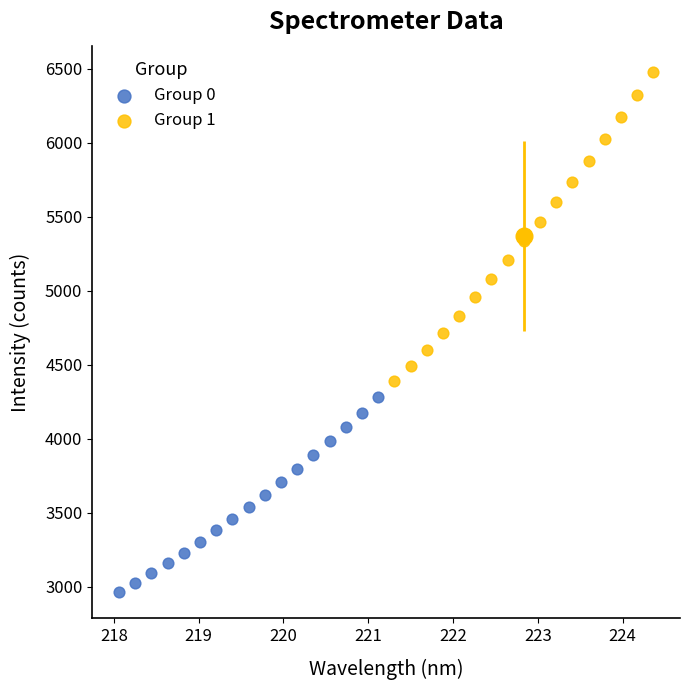

Which series reaches the minimum Y coordinate?

Group 0